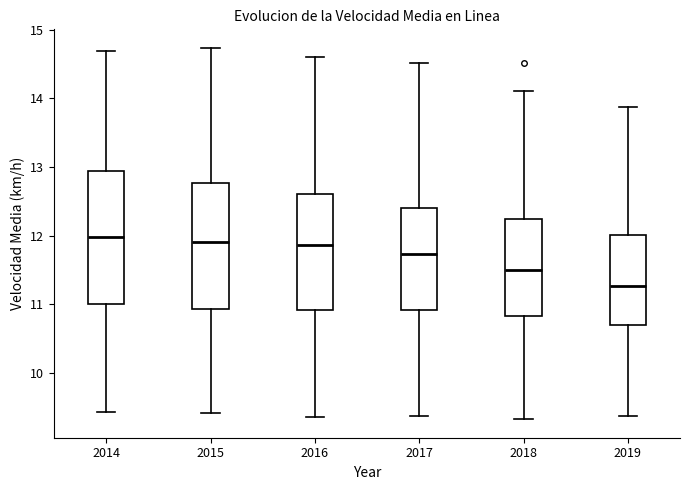

Where is the lower edge of the box at x = 2016 on the y-axis? The values are not printed on the chart, so give them approximately, as read against the axis.

10.9